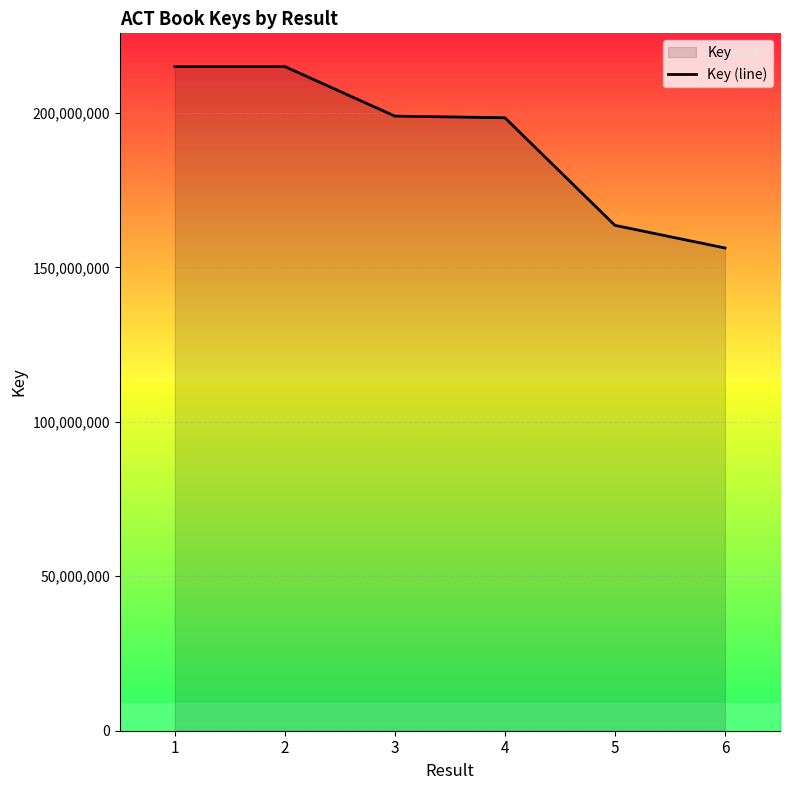

Approximately how many times larger is the value at 3 compared to 4?

1.0